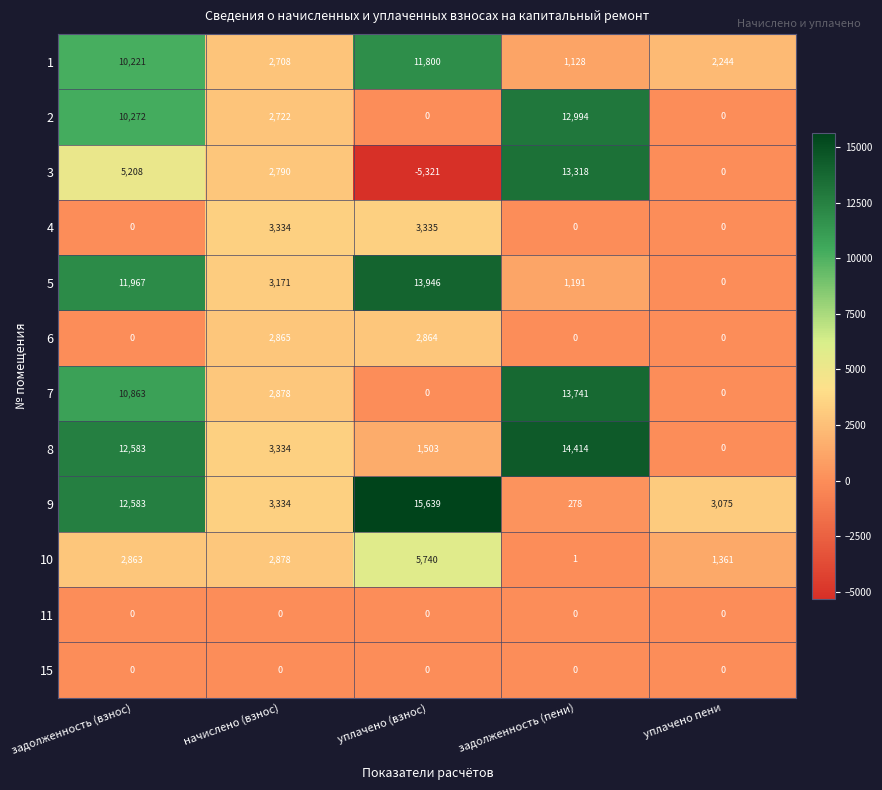

The 3 series shows 654 at начислено (взнос). True or false?

False